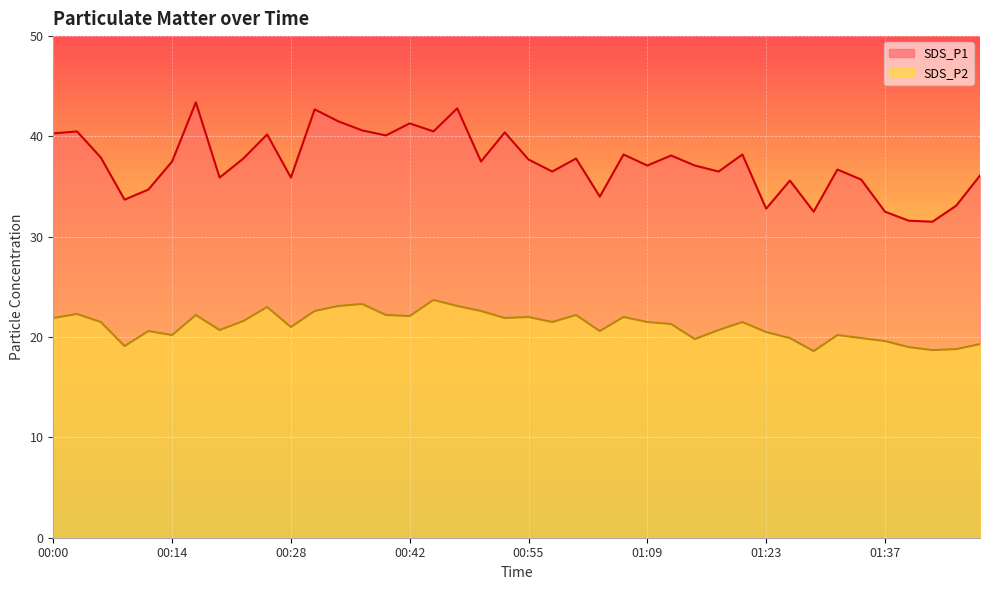

What is the approximate value of SDS_P1 at 00:19?

35.9